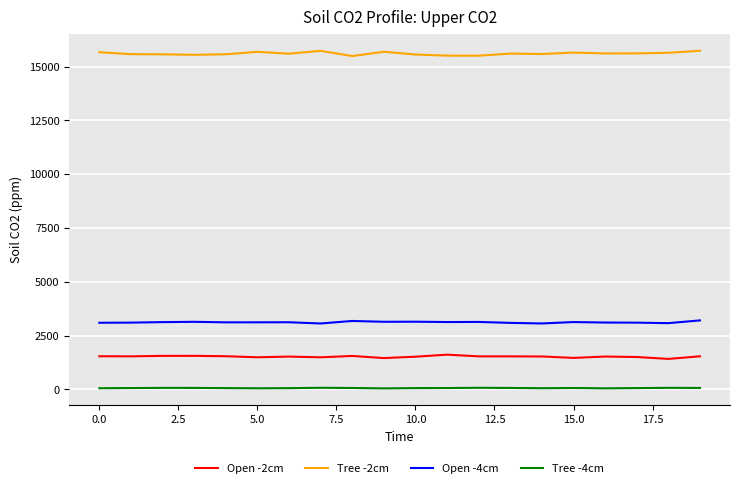

What is the greatest value displayed?

15734